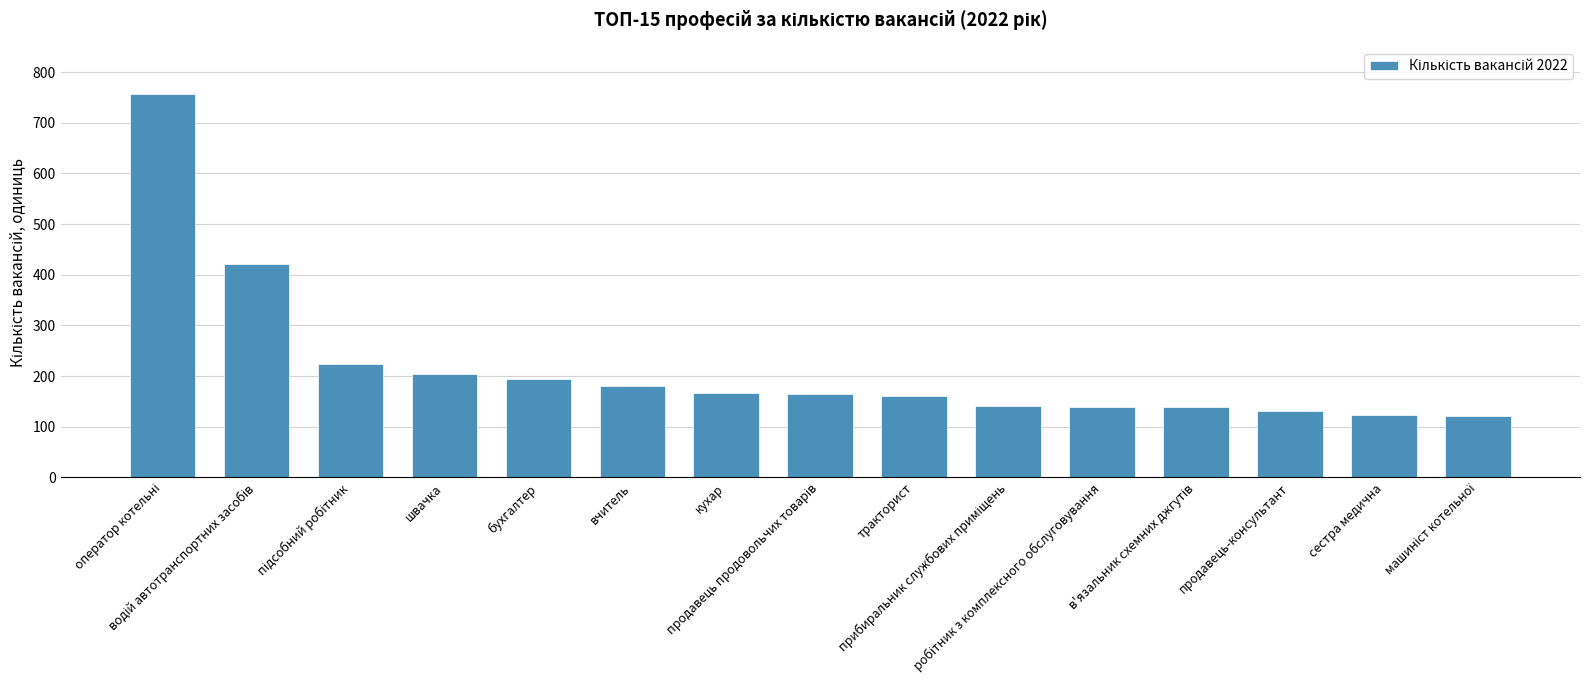

What is the difference between the second highest and minimum values?

301